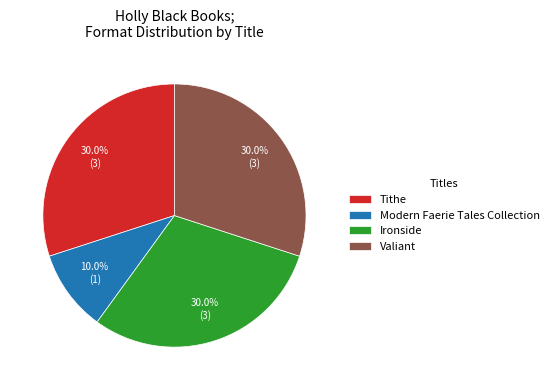

Does Valiant represent more than half of the total?

No